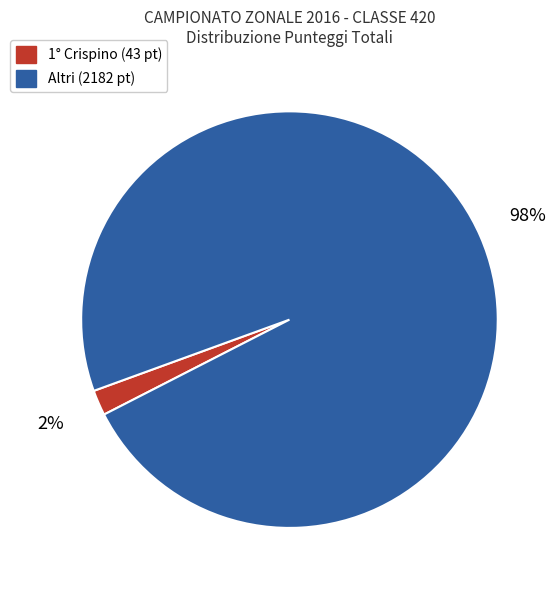

Does any single category account for the majority?

Yes